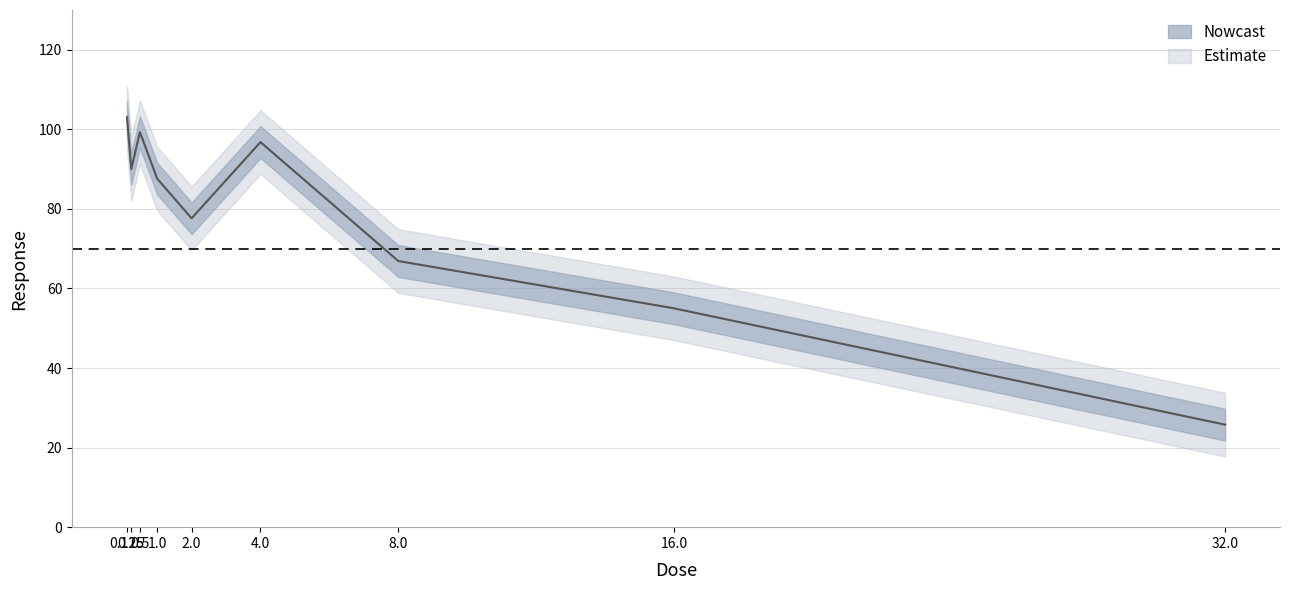

At which category does the data reach its first local peak?

0.5